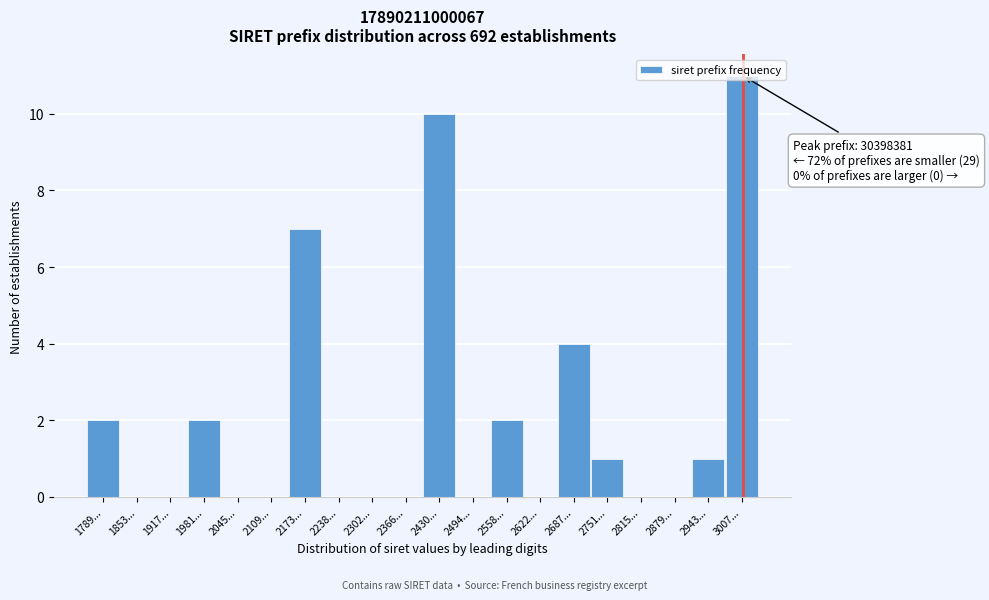

The chart shows a value of 1 at 2943.... True or false?

True